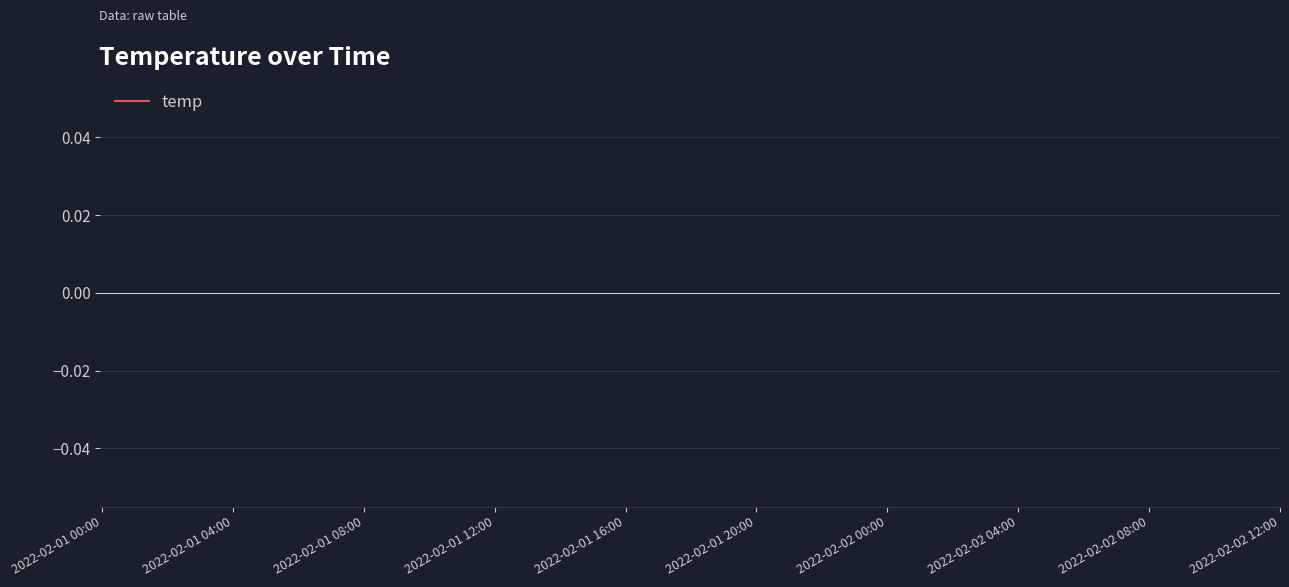

The value at 2022-02-01 08:00 is nan. True or false?

False